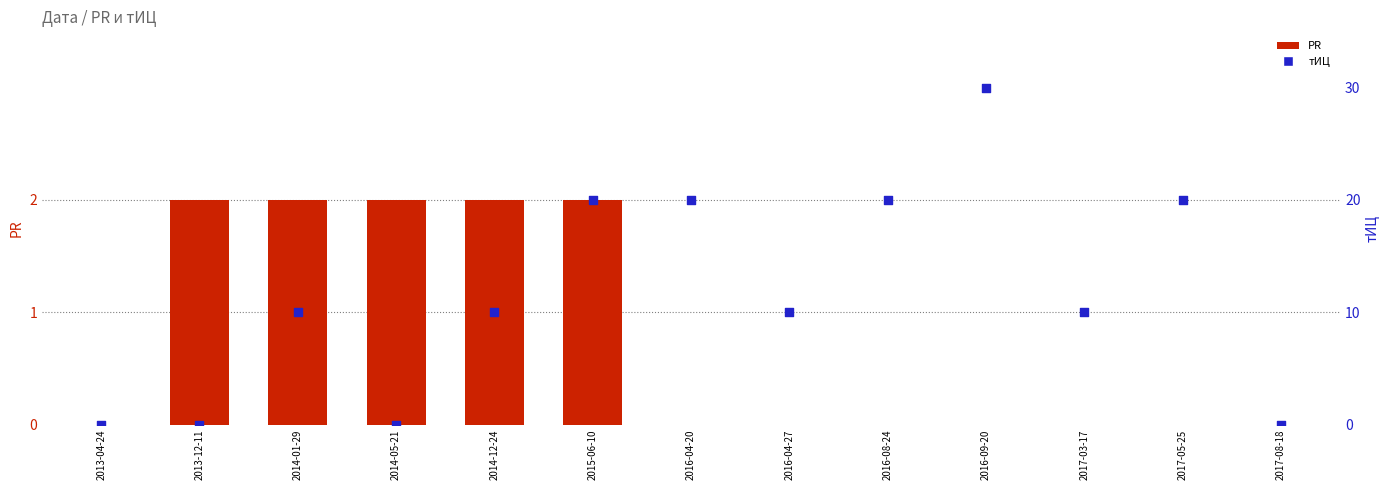

Which series has the largest Y range (max minus min)?

тИЦ